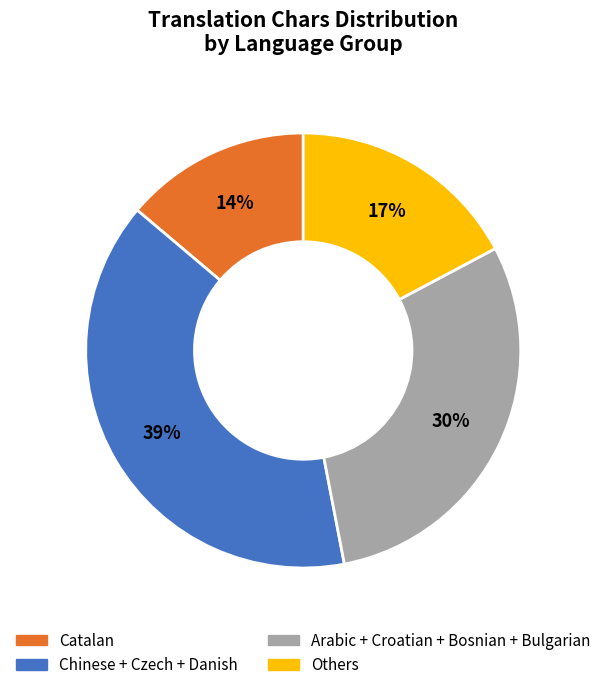

Does any single category account for the majority?

No